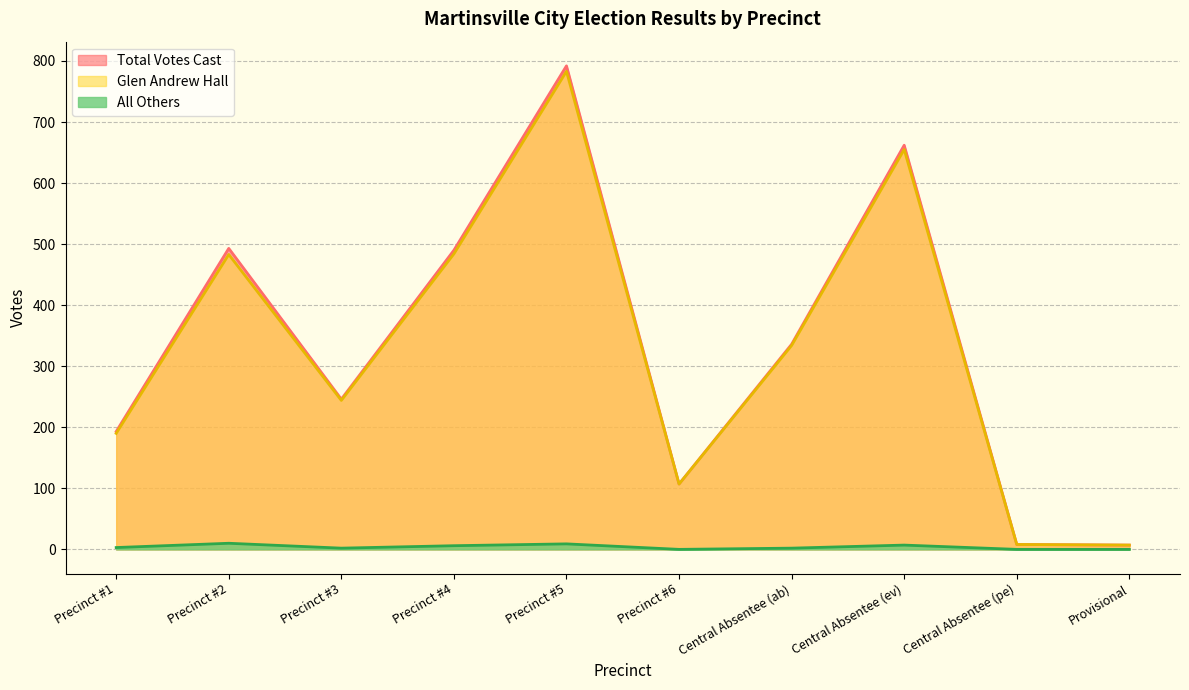

Is it true that All Others equals 4 at Central Absentee (pe)?

False